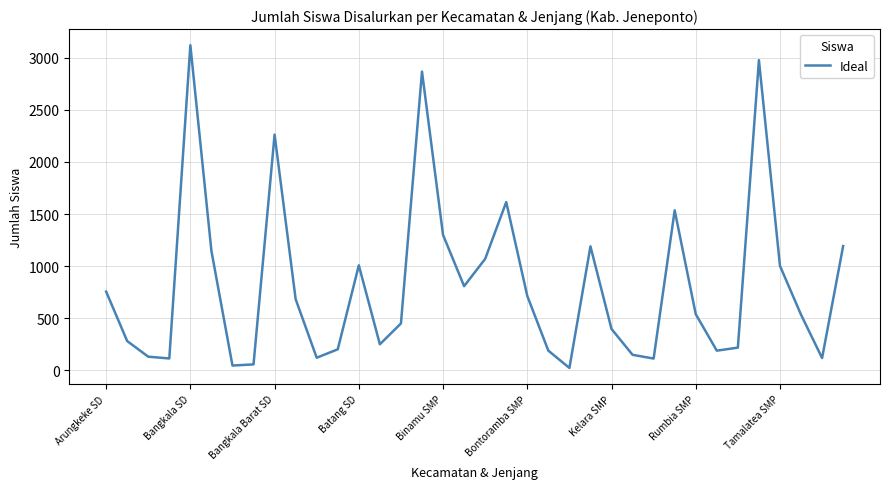

What is the maximum value shown in the chart?

3121